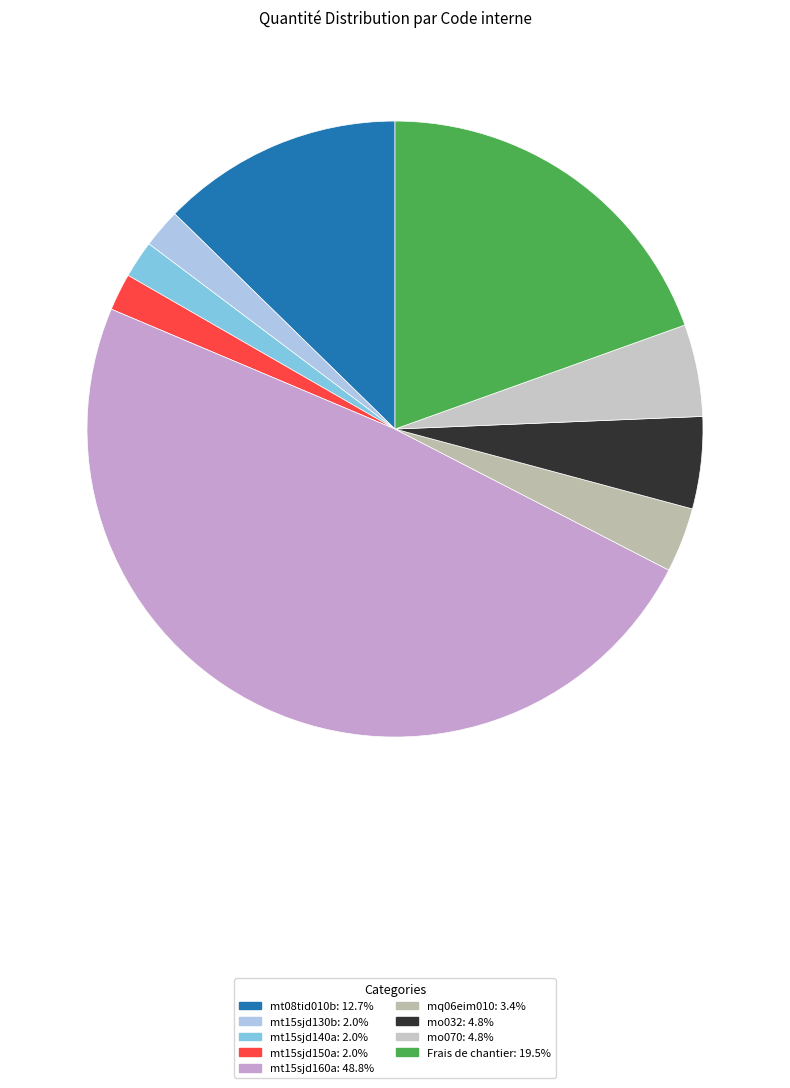

To the nearest percent, what is the difference between the mq06eim010 and mt08tid010b slice percentages?

9%